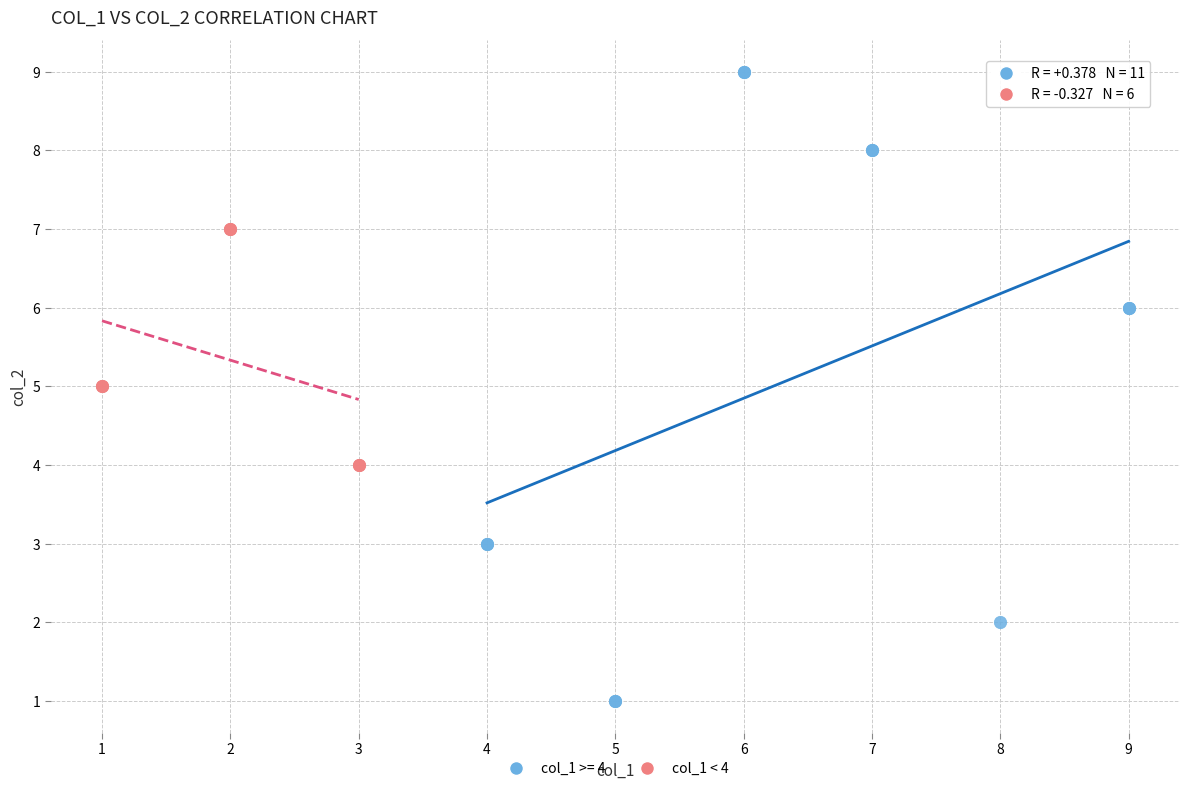

Which series reaches the maximum Y coordinate?

col_1 >= 4